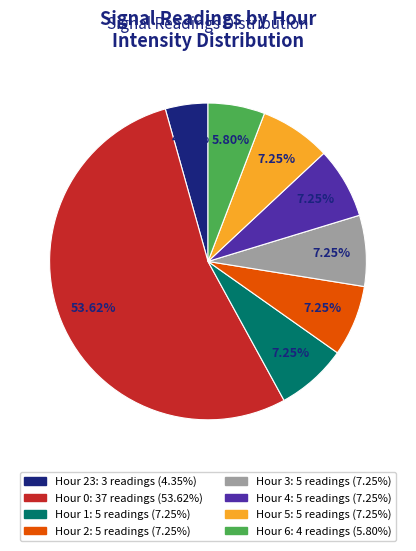

How many slices are in this pie chart?

8